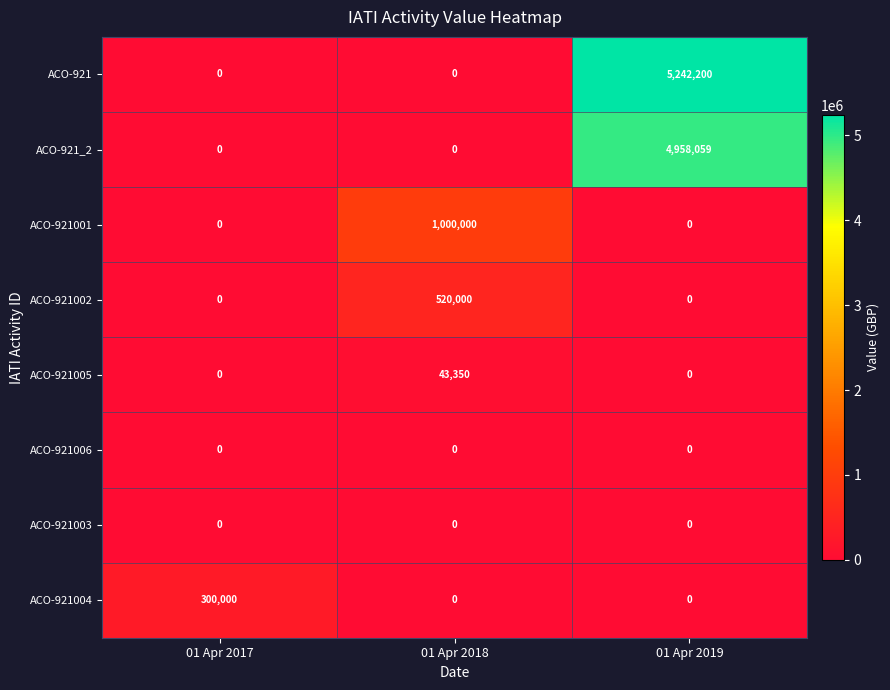

Between 01 Apr 2017 and 01 Apr 2018, which series saw the biggest shift?

ACO-921001